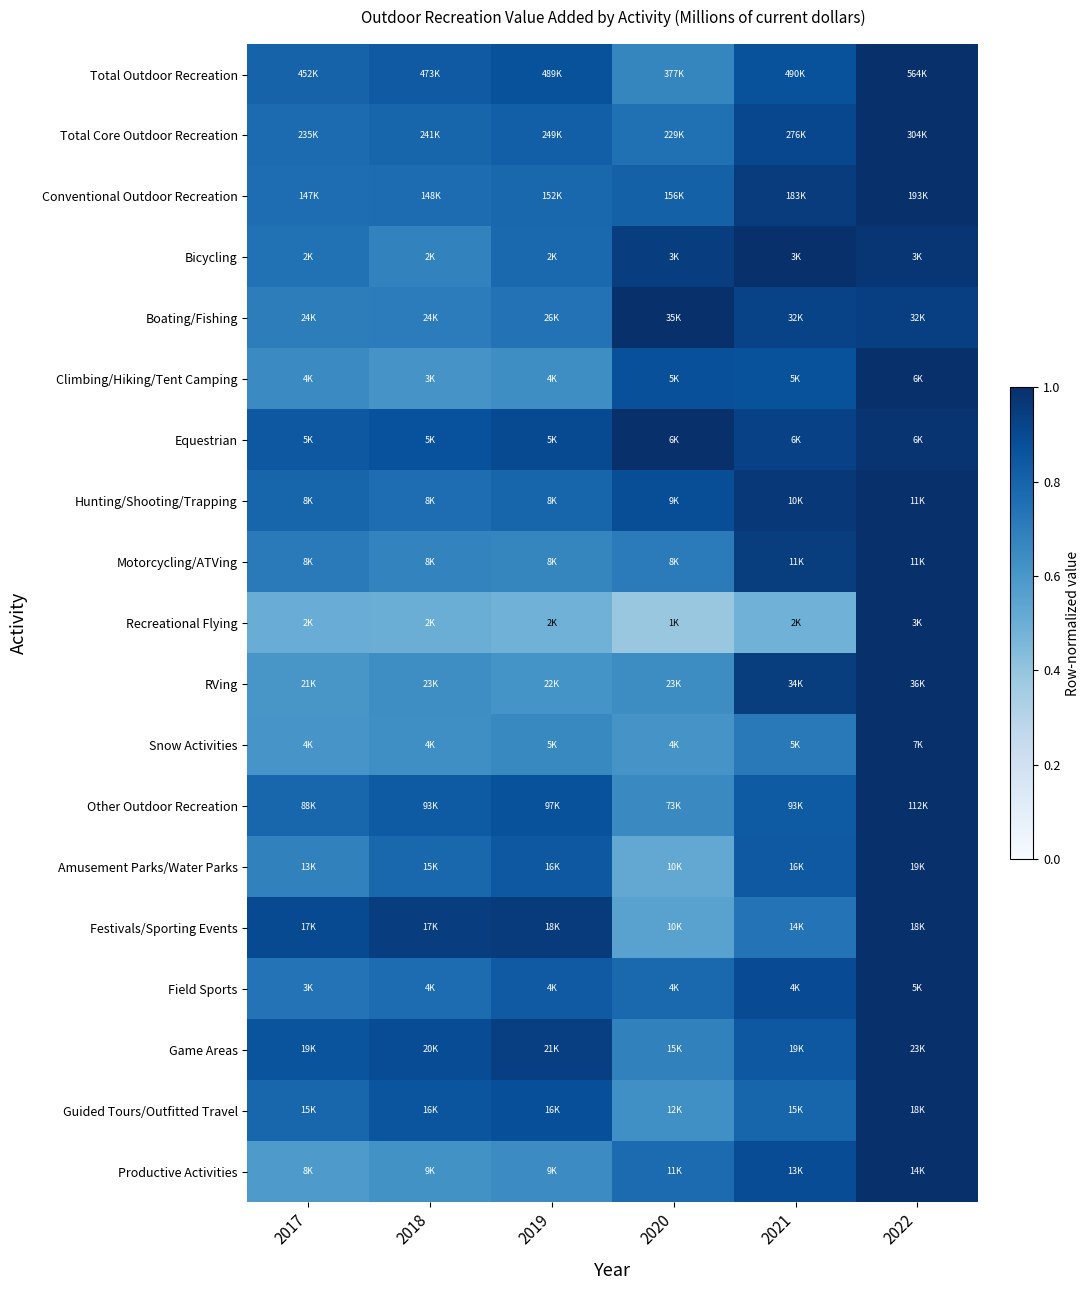

At how many categories does at least one series exceed 0?

6